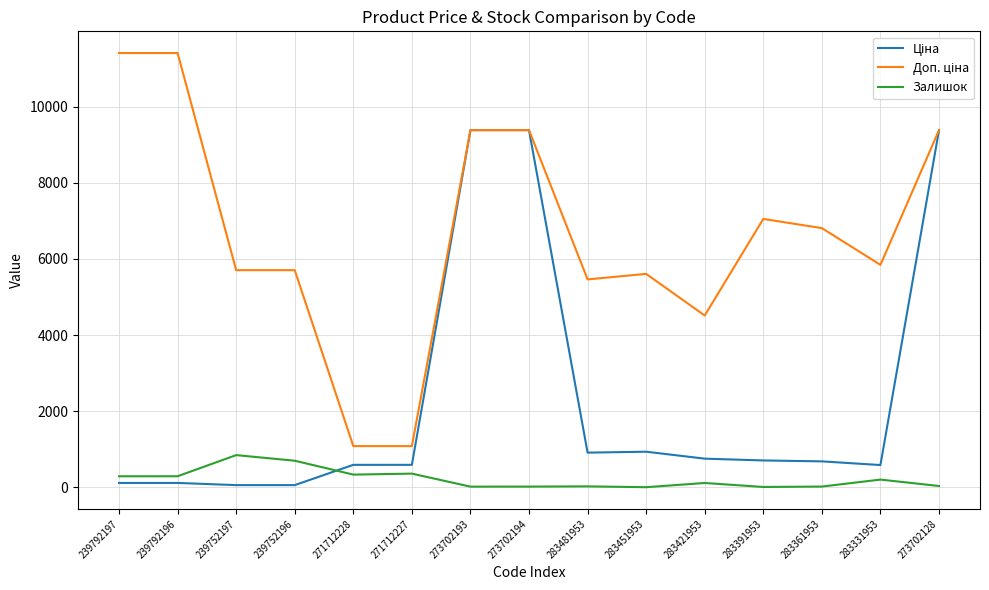

What is the greatest value displayed?

11410.0